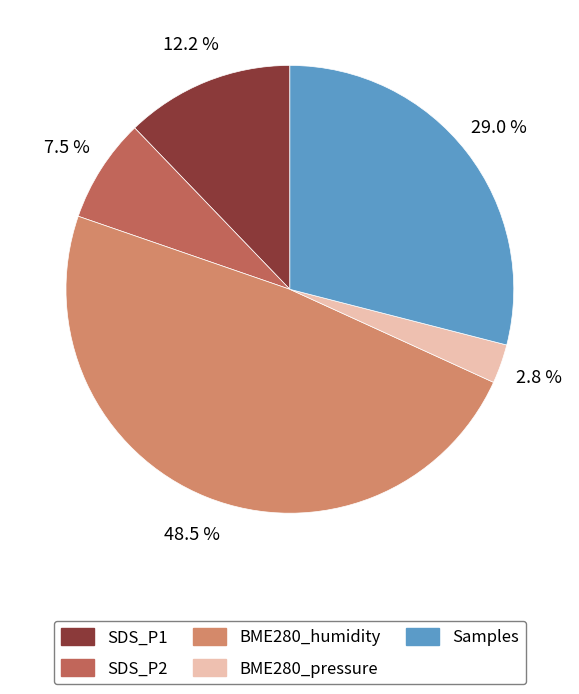

Rank the categories by value from highest to lowest.

BME280_humidity, Samples, SDS_P1, SDS_P2, BME280_pressure